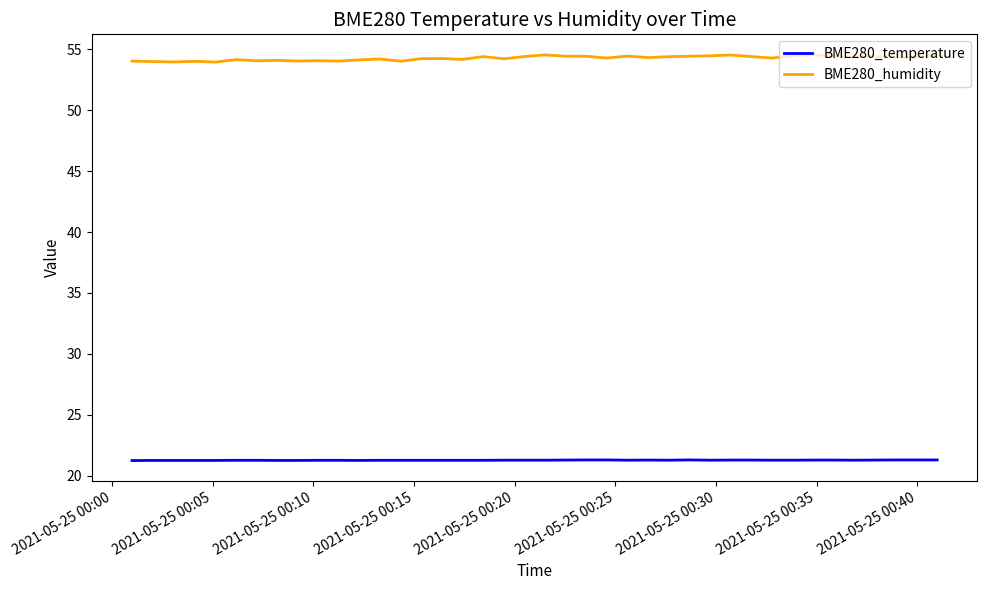

What is the maximum value for BME280_temperature?

21.3